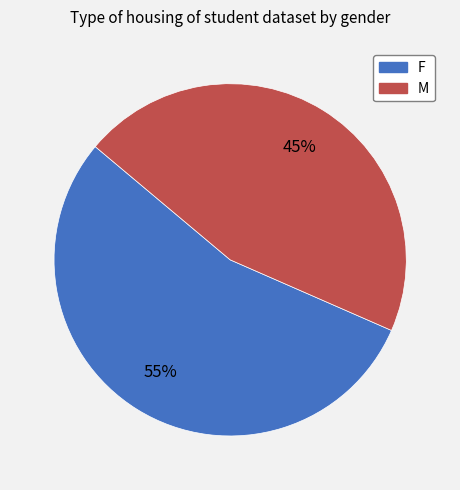

To the nearest percent, what is the combined percentage of F and M?

100%